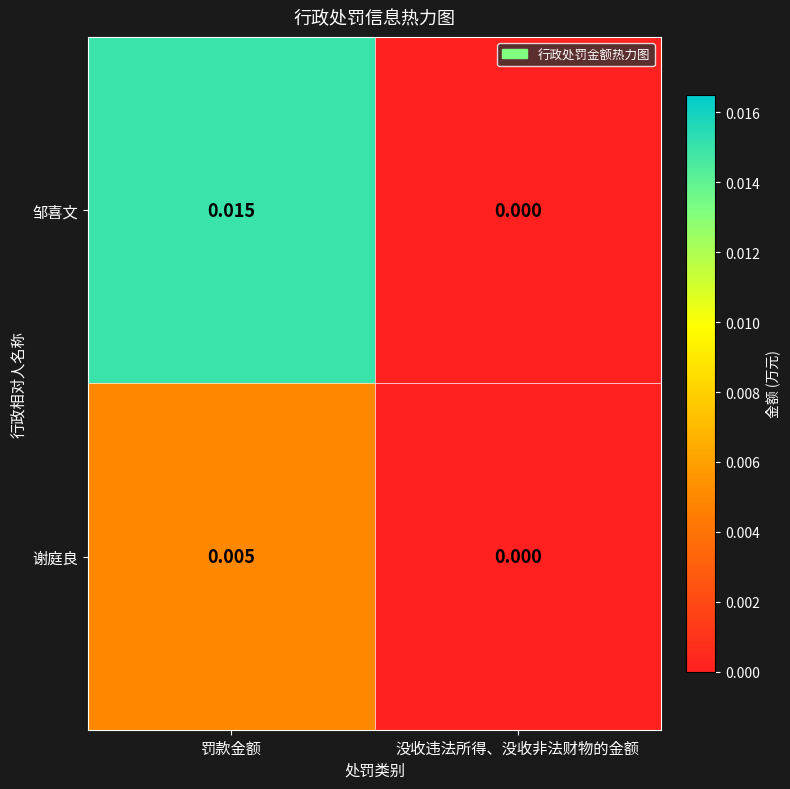

Rank the series by their average value, from lowest to highest.

谢庭良, 邹喜文